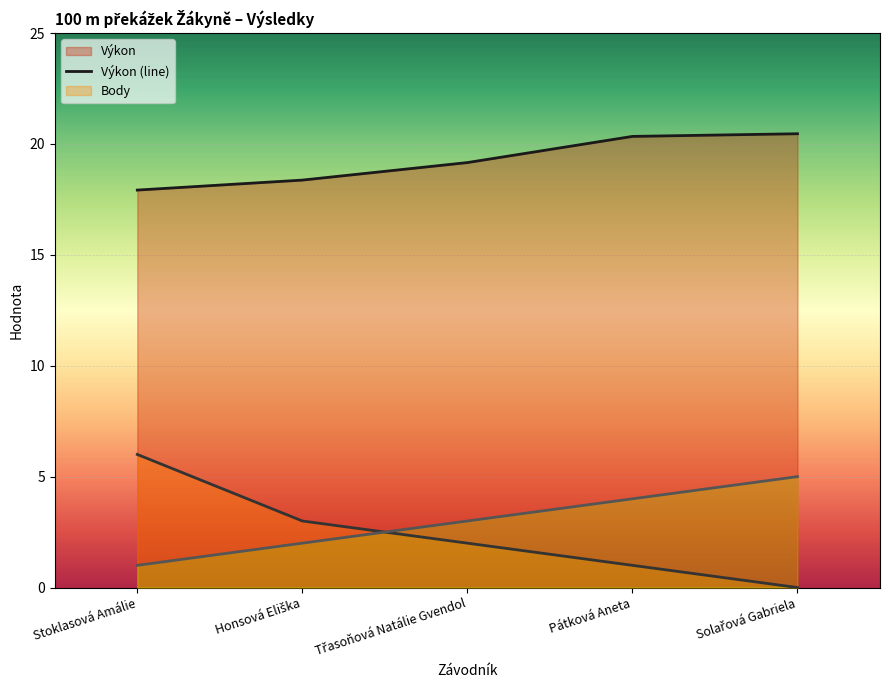

The value of Výkon at Solařová Gabriela is 33.2. True or false?

False